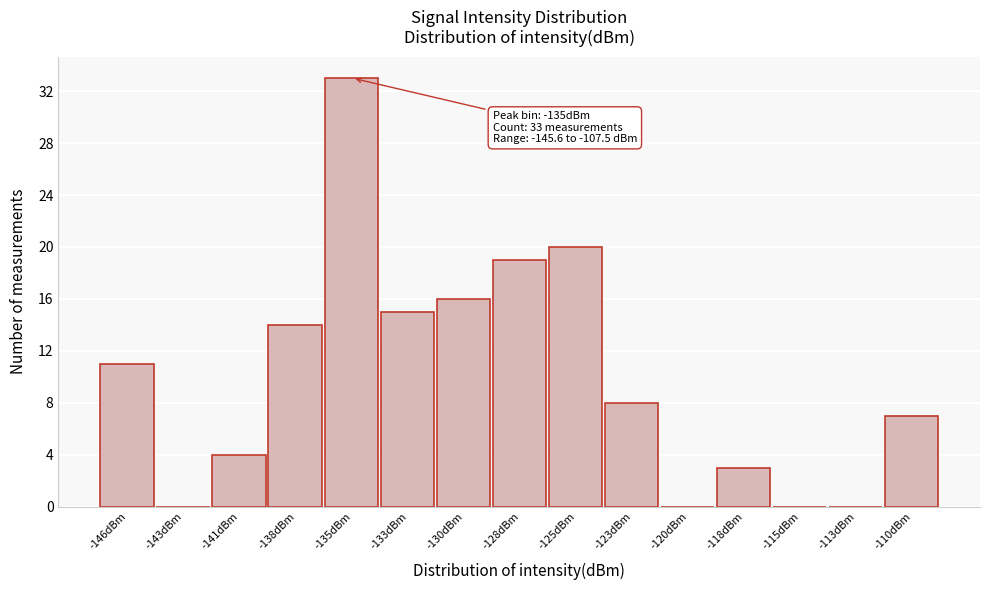

Reading right to left, transcribe all the data shown in this chart.

-110dBm=7	-113dBm=0	-115dBm=0	-118dBm=3	-120dBm=0	-123dBm=8	-125dBm=20	-128dBm=19	-130dBm=16	-133dBm=15	-135dBm=33	-138dBm=14	-141dBm=4	-143dBm=0	-146dBm=11